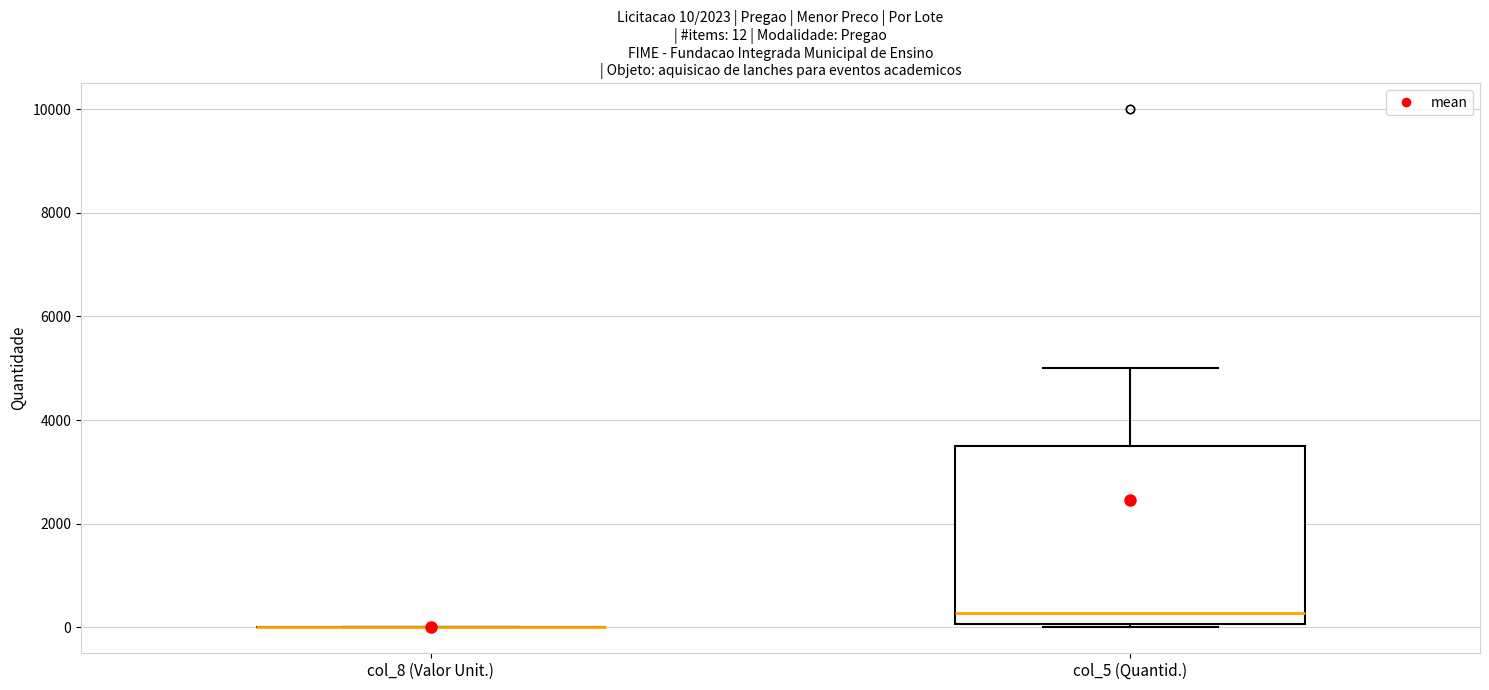

Which box is the tallest, from its lower edge to its upper edge?

col_5 (Quantid.)